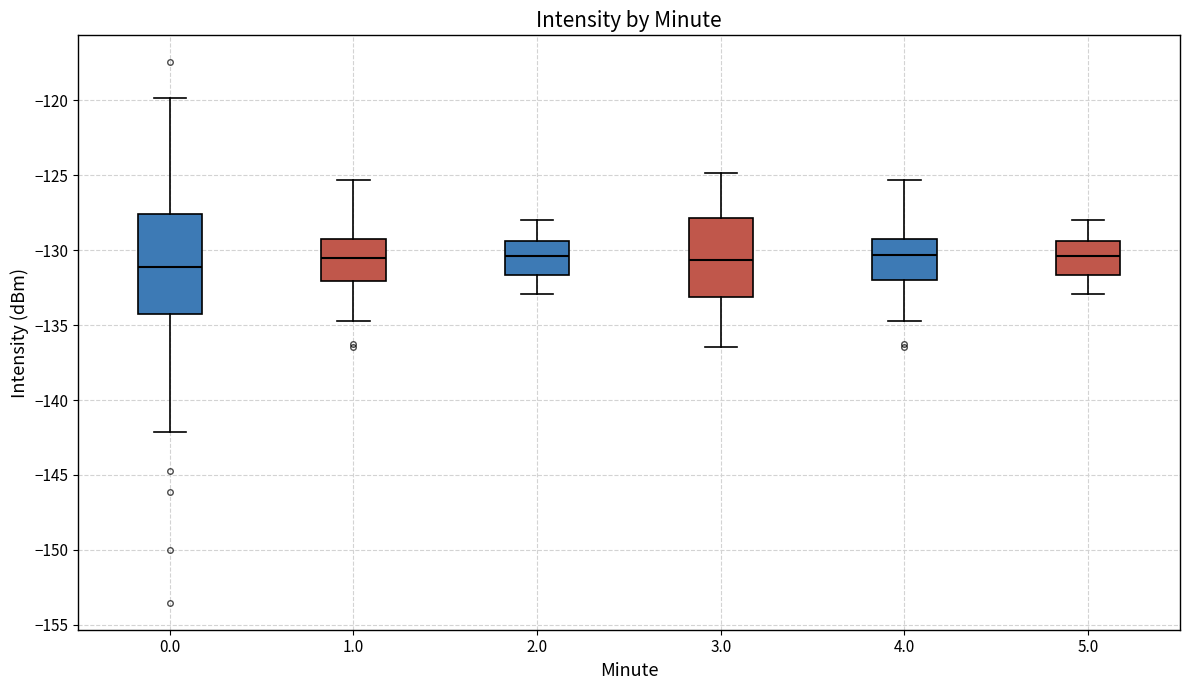

Reading left to right, transcribe this box plot: for each box, give where its median line is, the range the box spans, and where its two whiskers end, as read against the y-axis. The values are not printed on the chart, so give them approximately, as read against the axis.

0.0: median -131.0, box -134.5 to -127.5, whiskers -142.0 to -120.0
1.0: median -130.5, box -132.0 to -129.5, whiskers -134.5 to -125.5
2.0: median -130.5, box -131.5 to -129.5, whiskers -133.0 to -128.0
3.0: median -130.5, box -133.0 to -128.0, whiskers -136.5 to -125.0
4.0: median -130.5, box -132.0 to -129.5, whiskers -134.5 to -125.5
5.0: median -130.5, box -131.5 to -129.5, whiskers -133.0 to -128.0